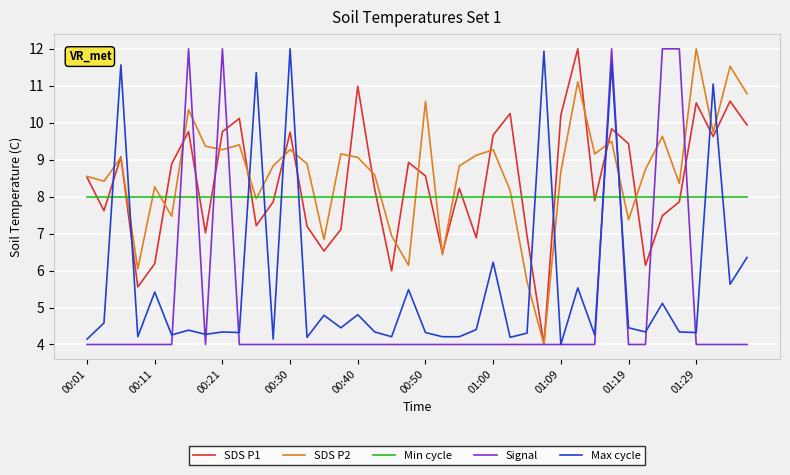

What is the maximum value shown in the chart?

12.0